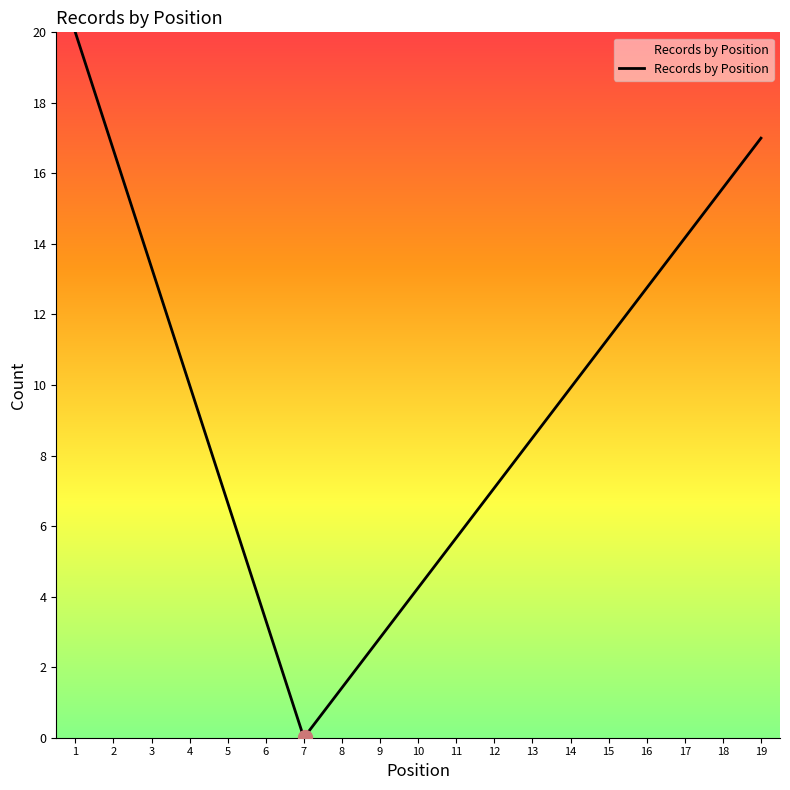

What is the maximum value shown in the chart?

20.0